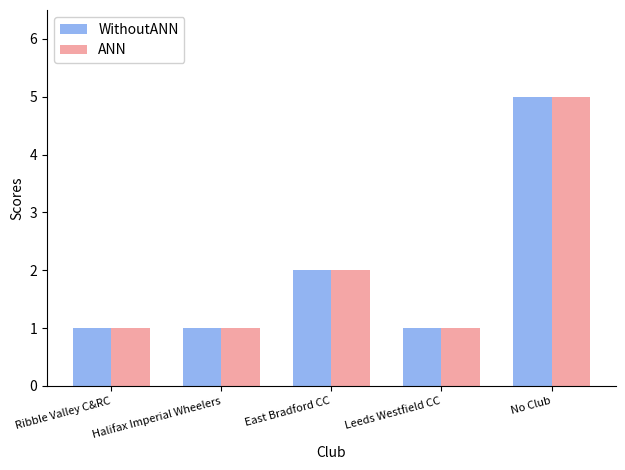

Reading left to right, what are all the values shown in this chart?

WithoutANN: Ribble Valley C&RC=1	Halifax Imperial Wheelers=1	East Bradford CC=2	Leeds Westfield CC=1	No Club=5
ANN: Ribble Valley C&RC=1	Halifax Imperial Wheelers=1	East Bradford CC=2	Leeds Westfield CC=1	No Club=5